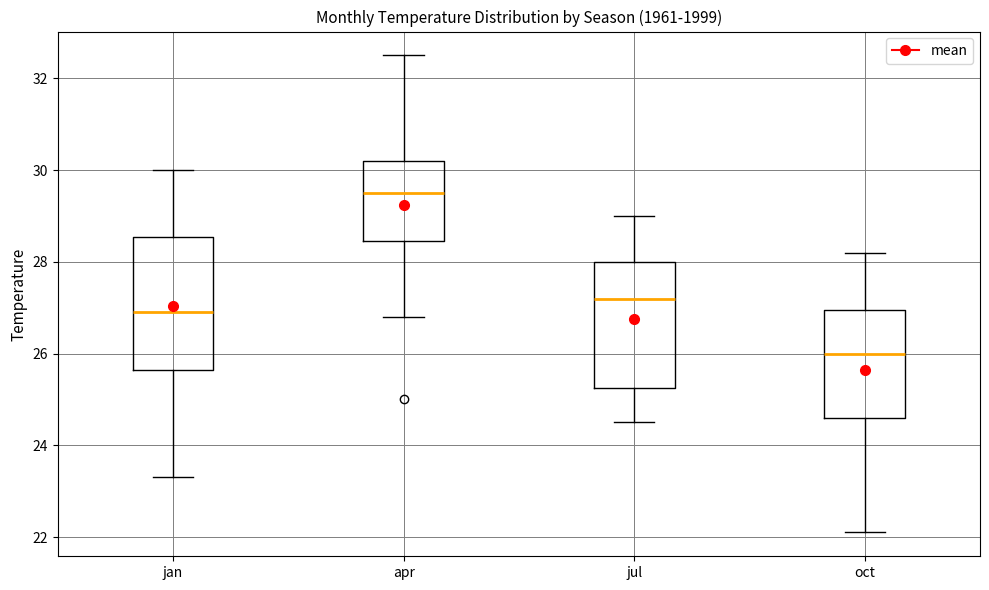

Where is the upper edge of the box for jan on the y-axis? The values are not printed on the chart, so give them approximately, as read against the axis.

28.6